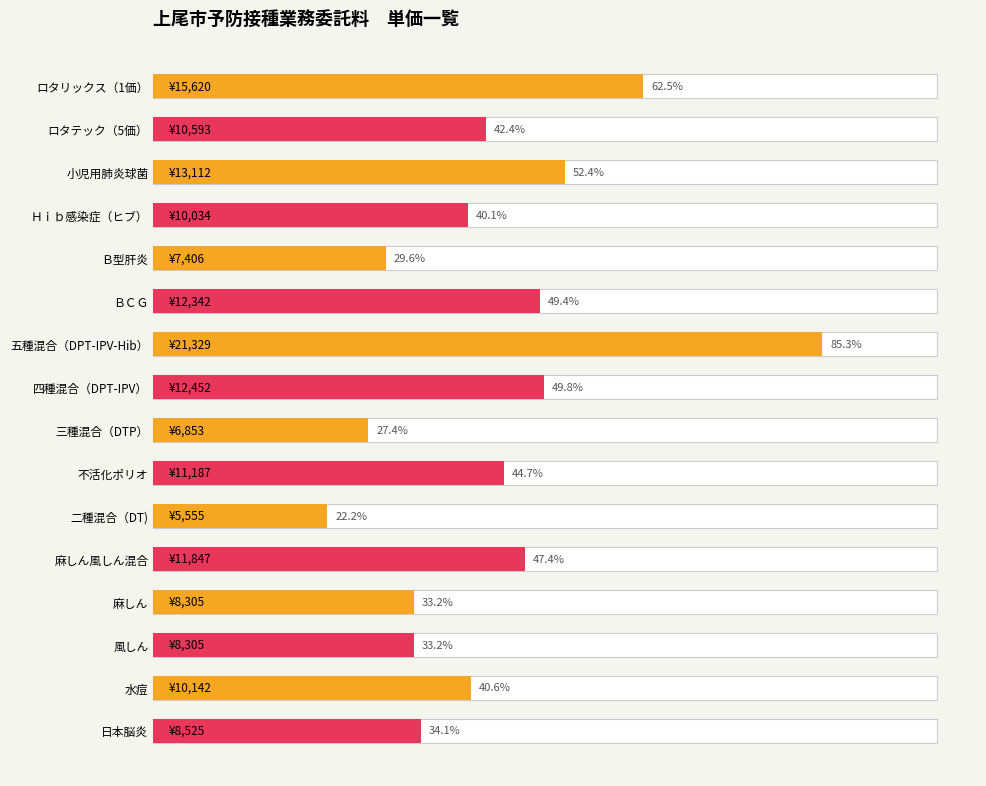

What position from the left is ロタテック（5価）?

2